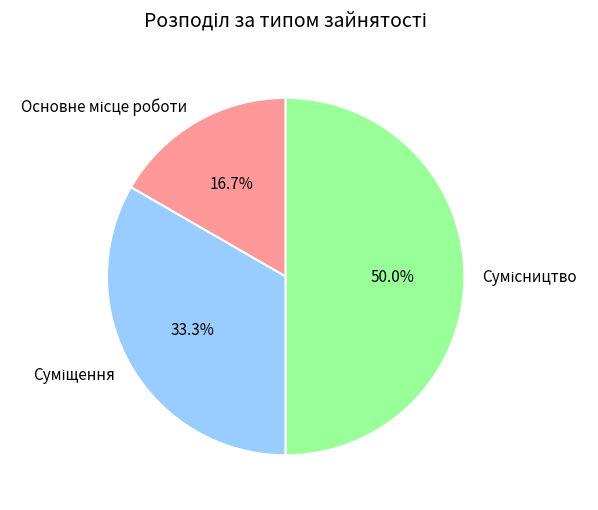

How much of the chart is everything except Суміщення?

66.7%